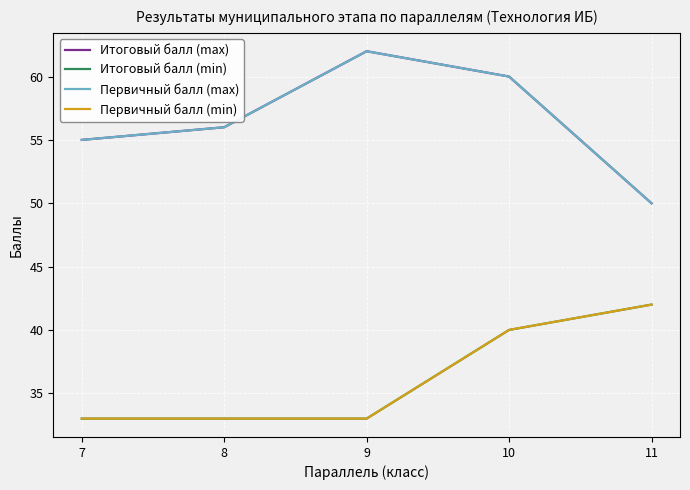

Does the chart have visible grid lines?

Yes